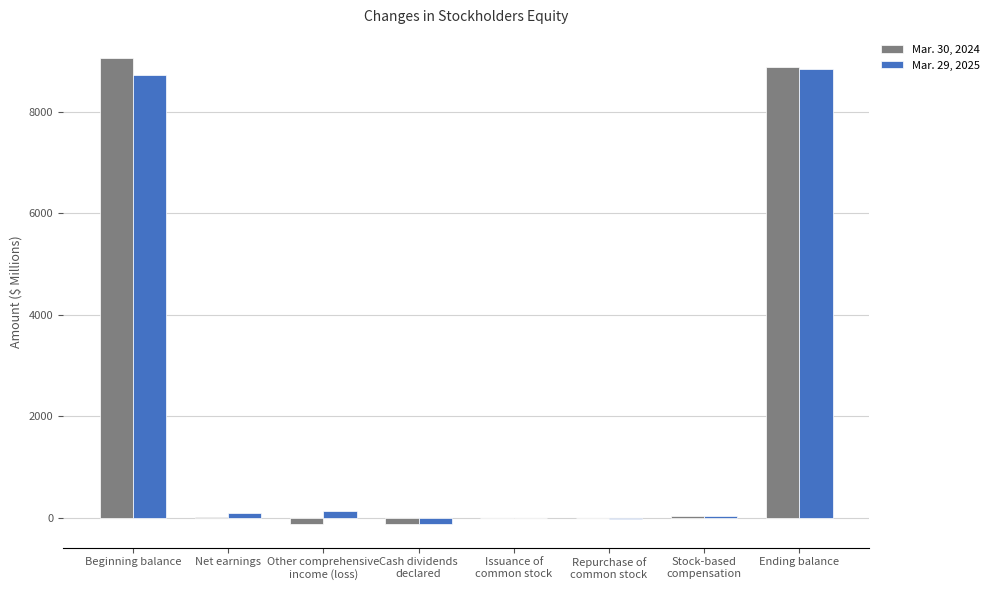

What is the difference between the Mar. 29, 2025 values at Net earnings and Other comprehensive
income (loss)?

38.0